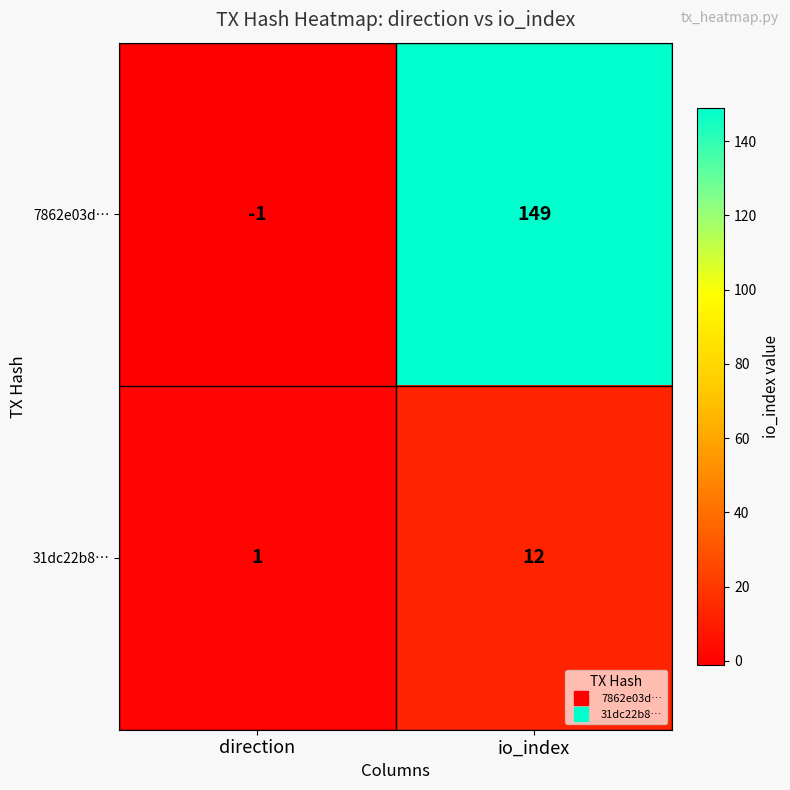

Rank the series by their average value, from highest to lowest.

7862e03d…, 31dc22b8…